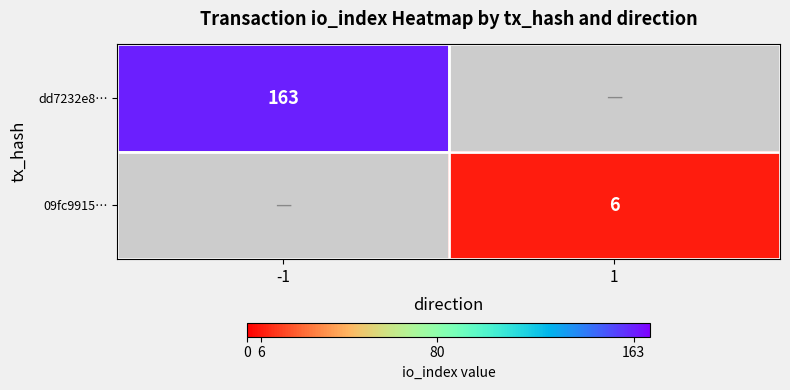

The dd7232e8… series shows 163 at -1. True or false?

True